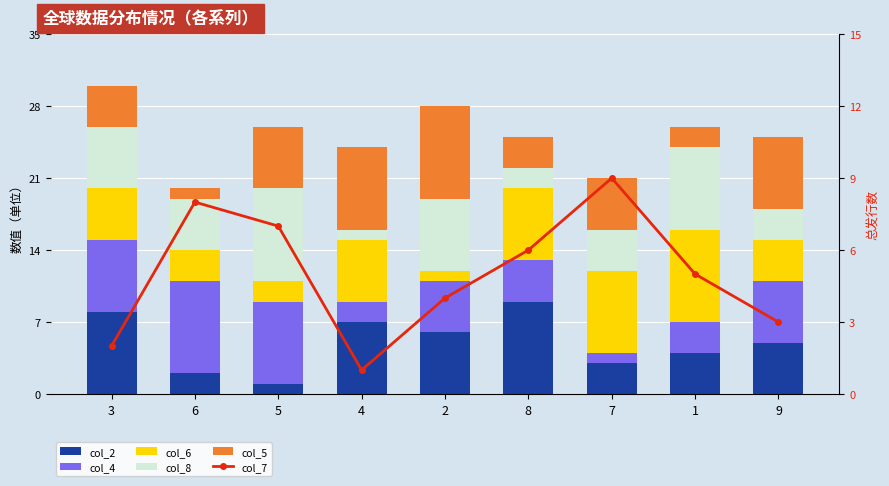

Is the value of col_4 at 3 greater than the value of col_8 at 7?

Yes